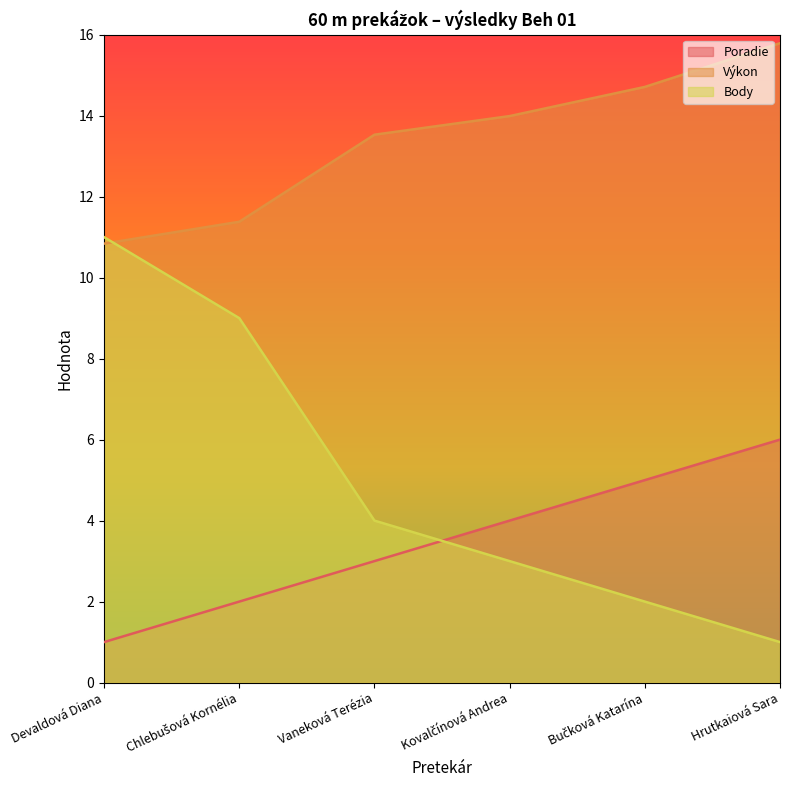

Which series has the widest spread of values?

Body